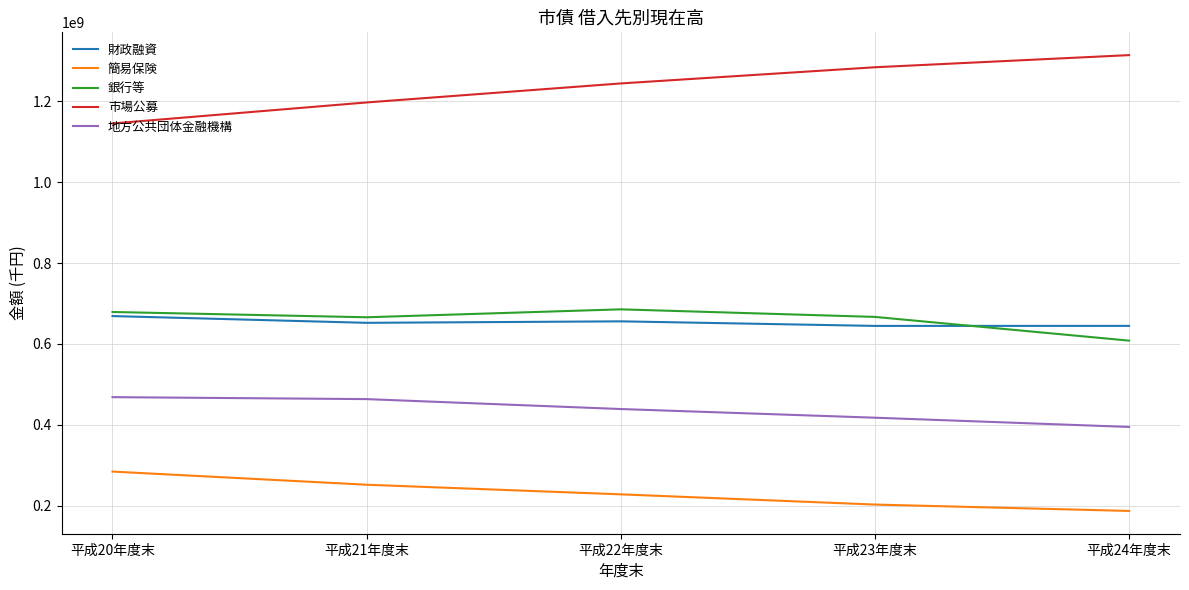

How many series are shown in this chart?

5